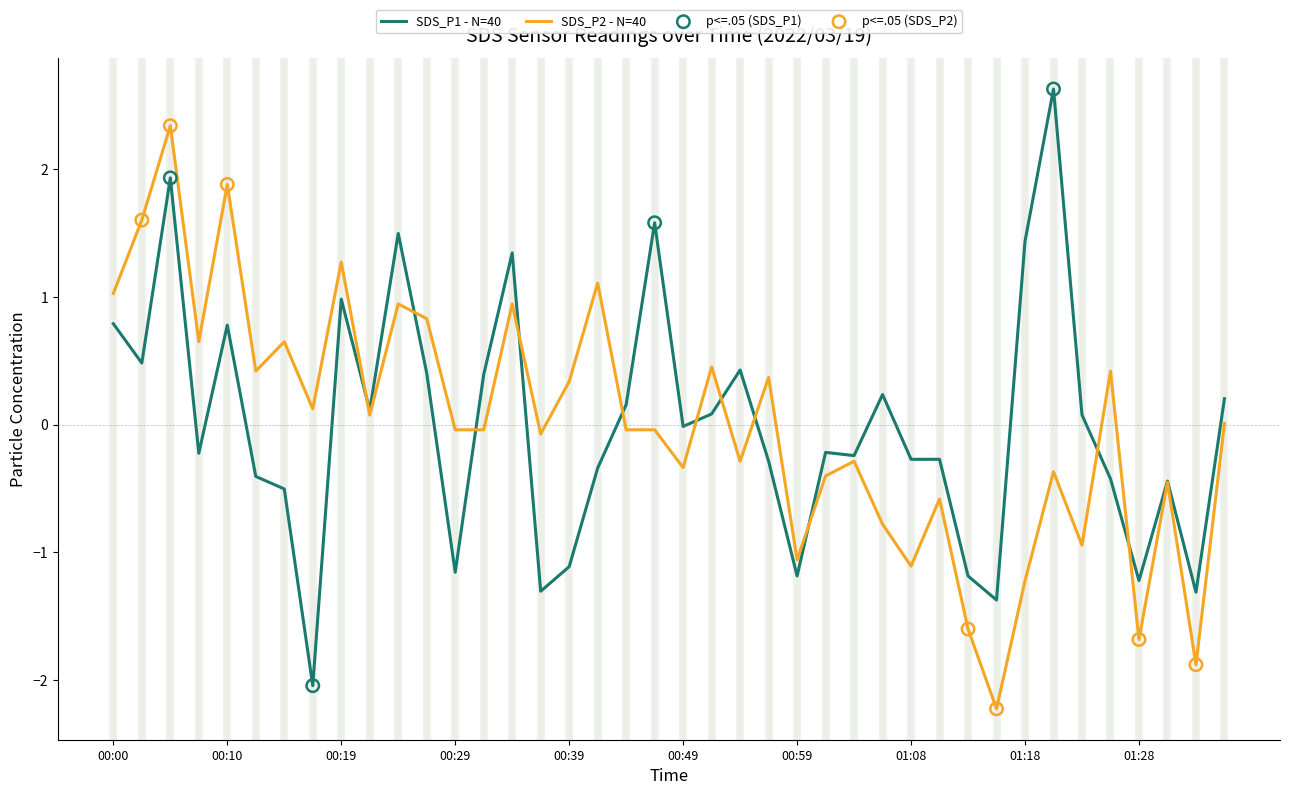

Rank the series by their maximum value, from lowest to highest.

SDS_P2 - N=40, SDS_P1 - N=40